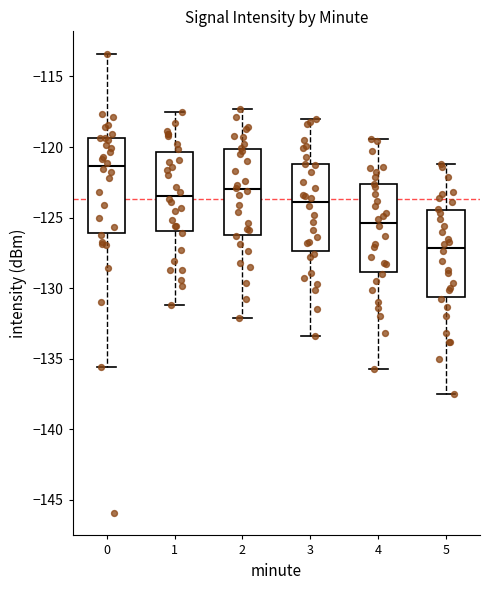

Where does the median line of the box at x = 1 sit on the y-axis? The values are not printed on the chart, so give them approximately, as read against the axis.

-123.5